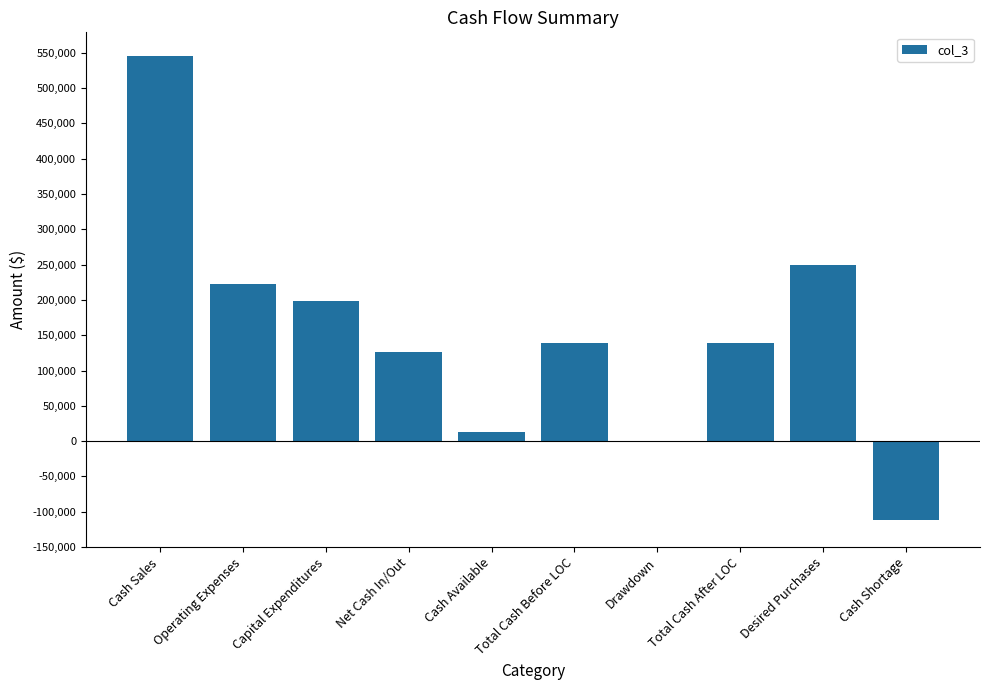

At which label is the value closest to 217300?

Operating Expenses